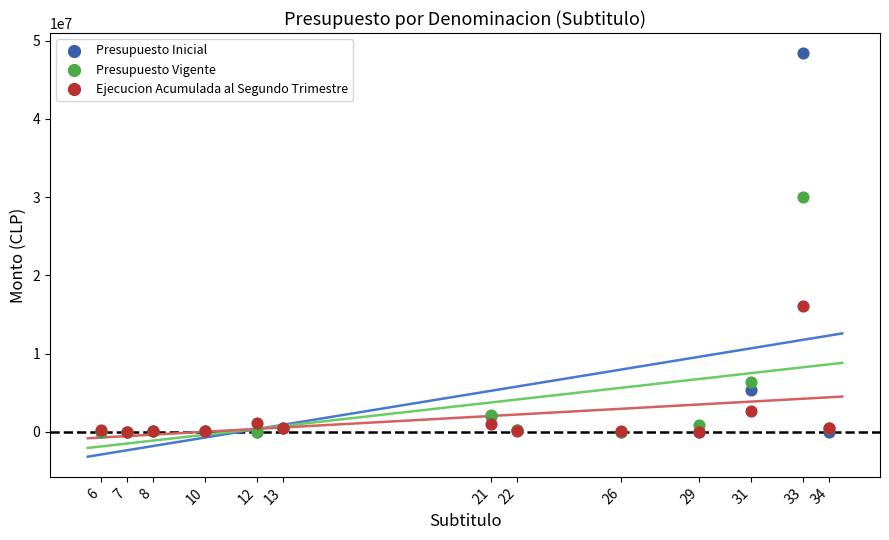

What are all the series names shown in the legend?

Presupuesto Inicial, Presupuesto Vigente, Ejecucion Acumulada al Segundo Trimestre